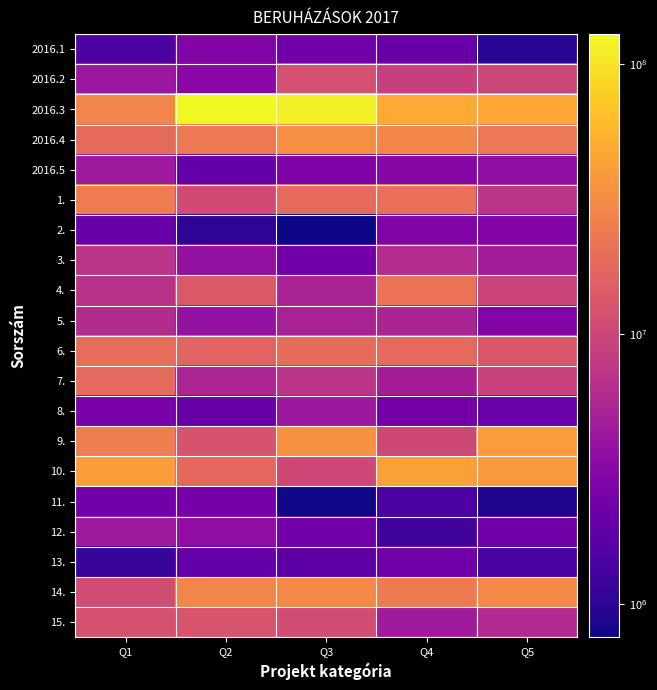

What is the spread (max minus min) of values at Q5?

44722630.8